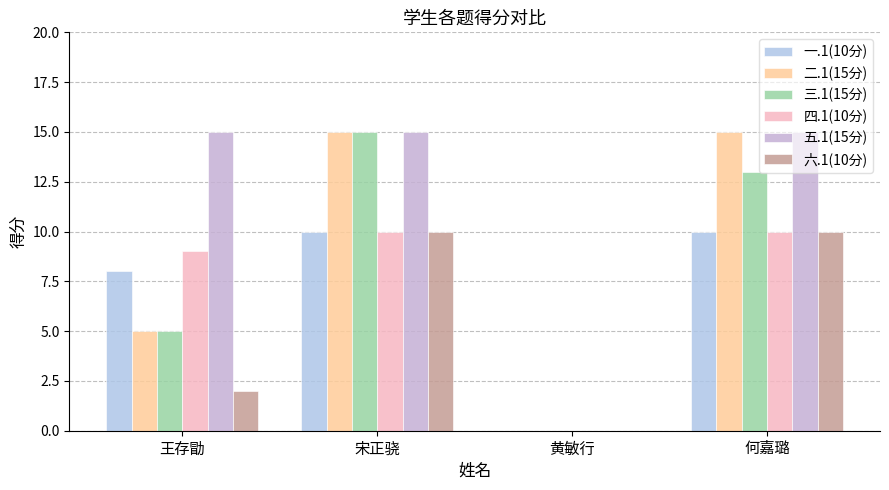

Are the bars grouped side by side (vs. stacked)?

Yes